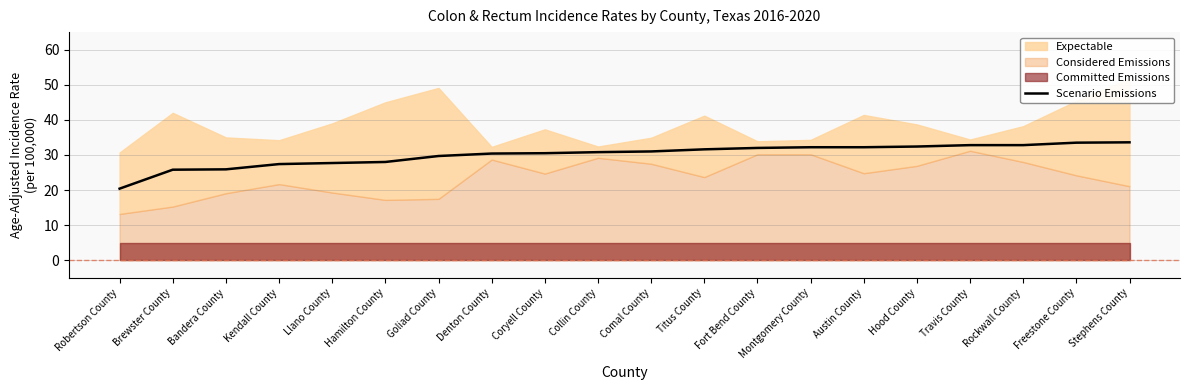

True or false: there are more than 2 points higher than both neighbors.

False